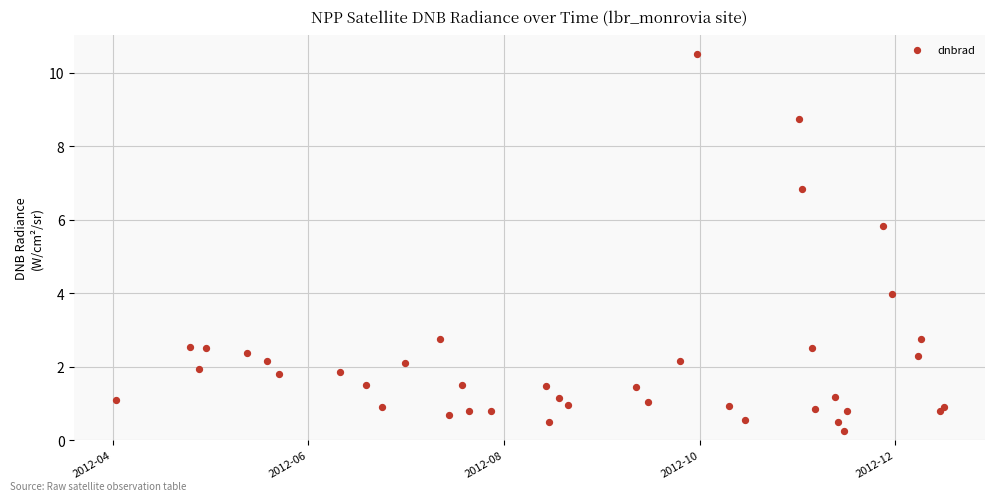

What Y value in the scatter plot is closest to 5?

5.8